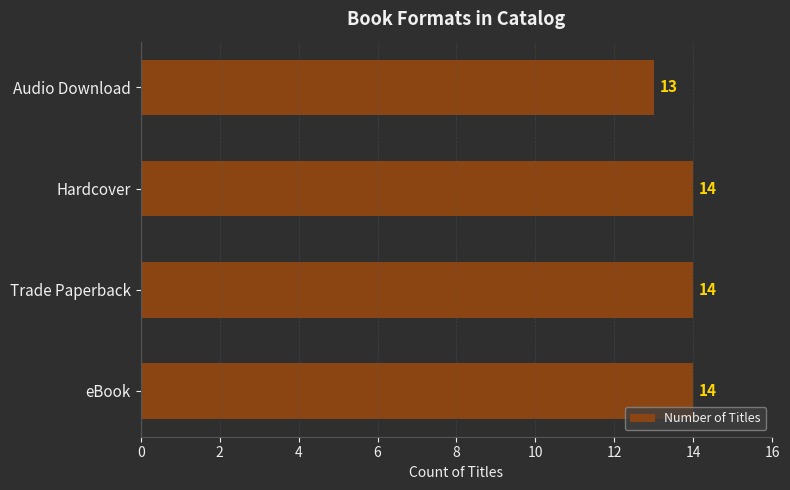

What is the sum of all values?

55